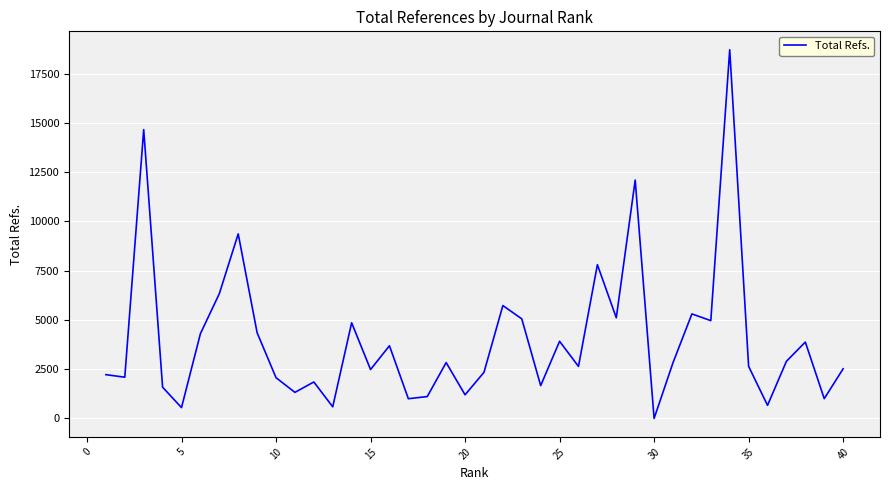

What is the difference between the maximum and minimum values?

18711